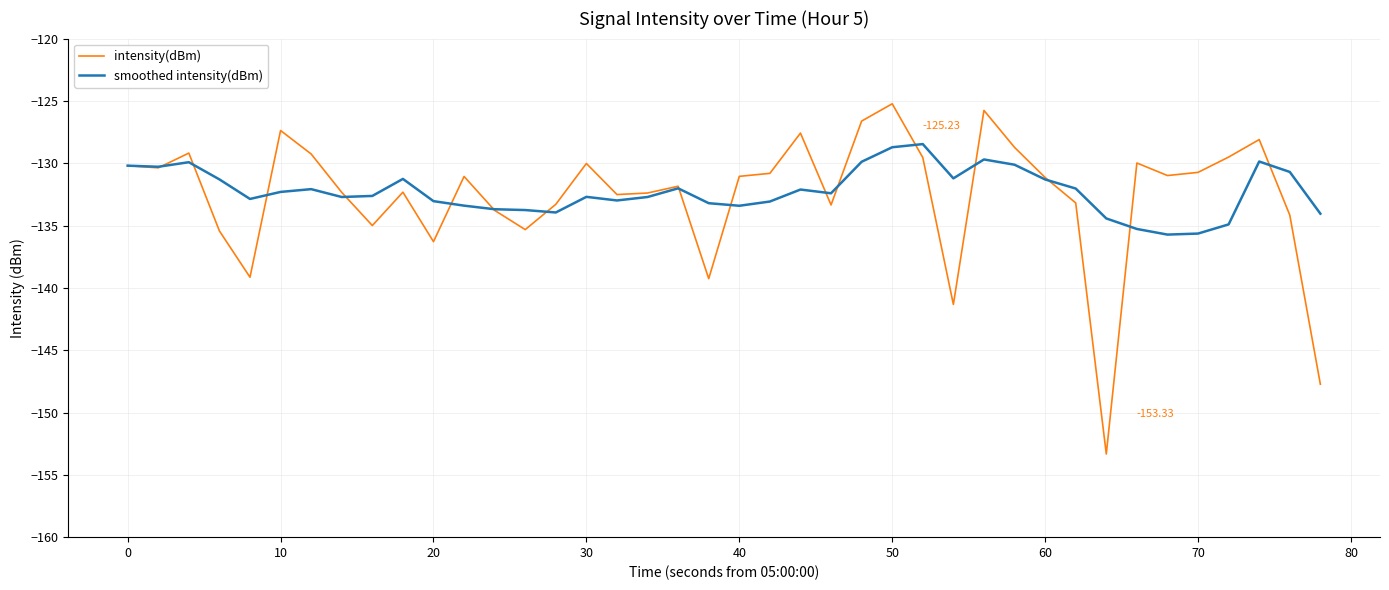

Which series has the largest range (max minus min)?

intensity(dBm)